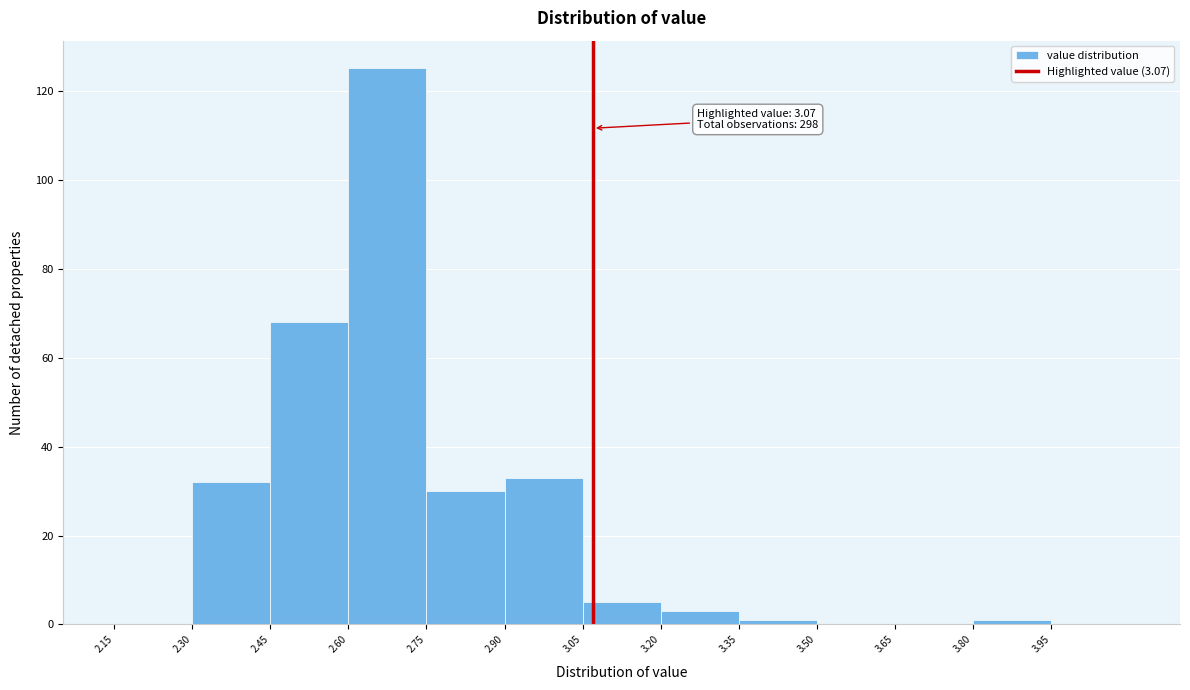

Which range on the x-axis has the tallest bar?

2.60 to 2.75